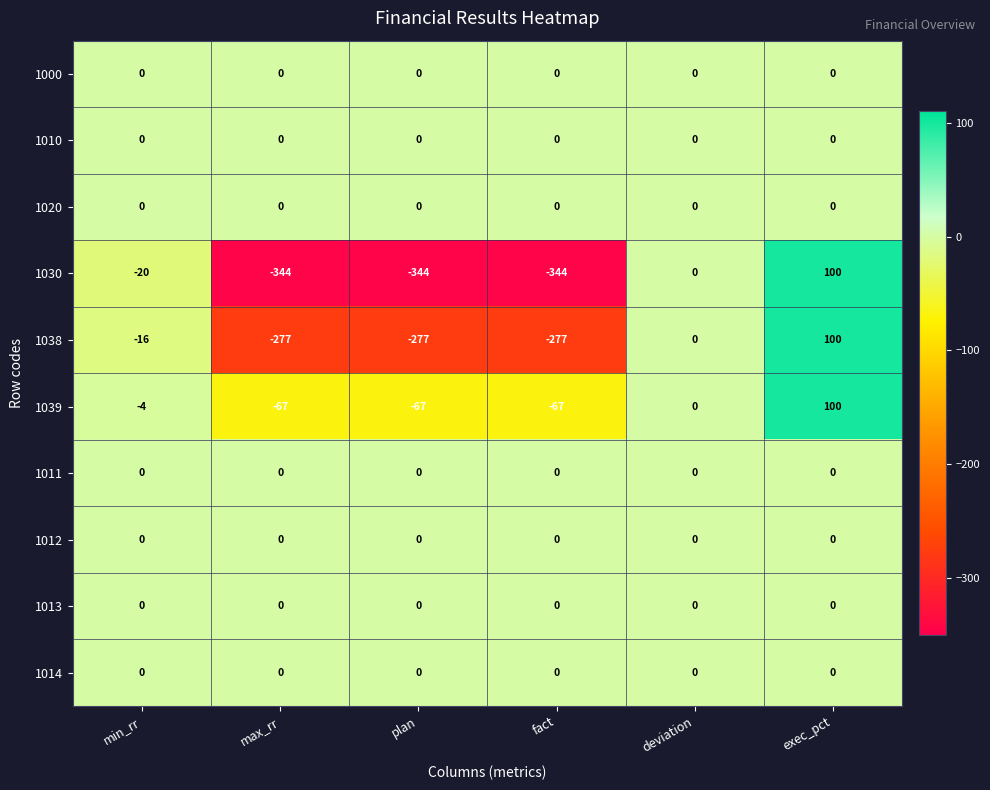

Where is 1038 nearest to the value -88?

min_rr